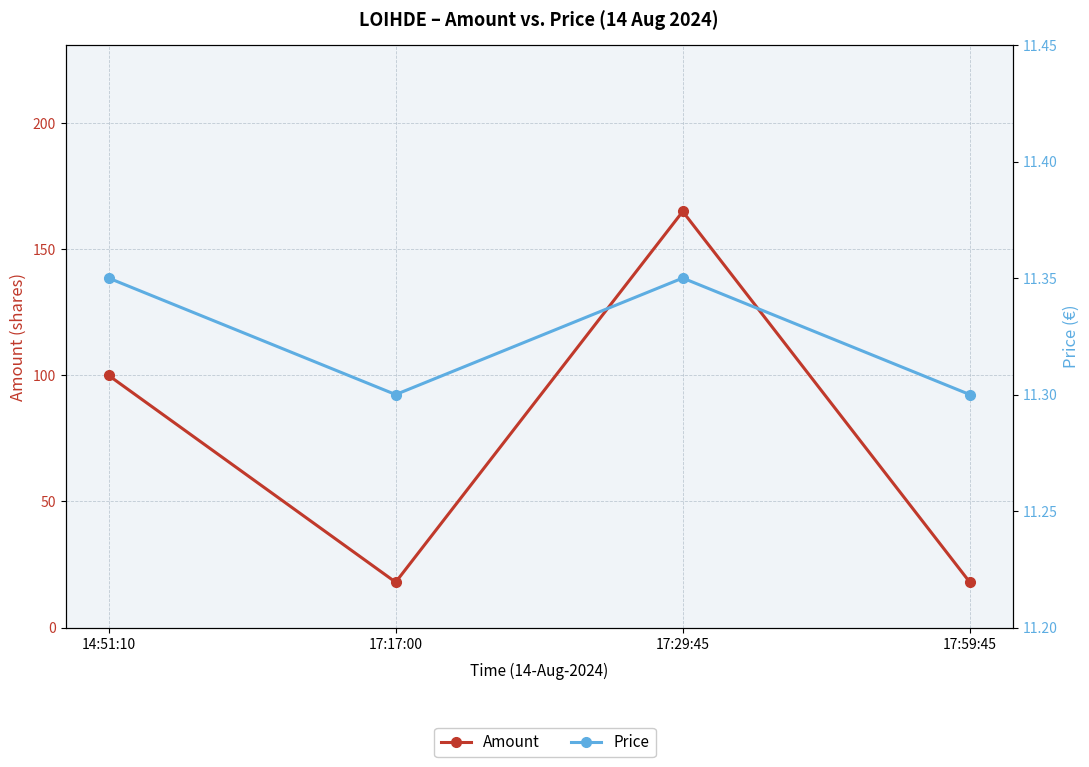

How many distinct data groups are displayed?

2